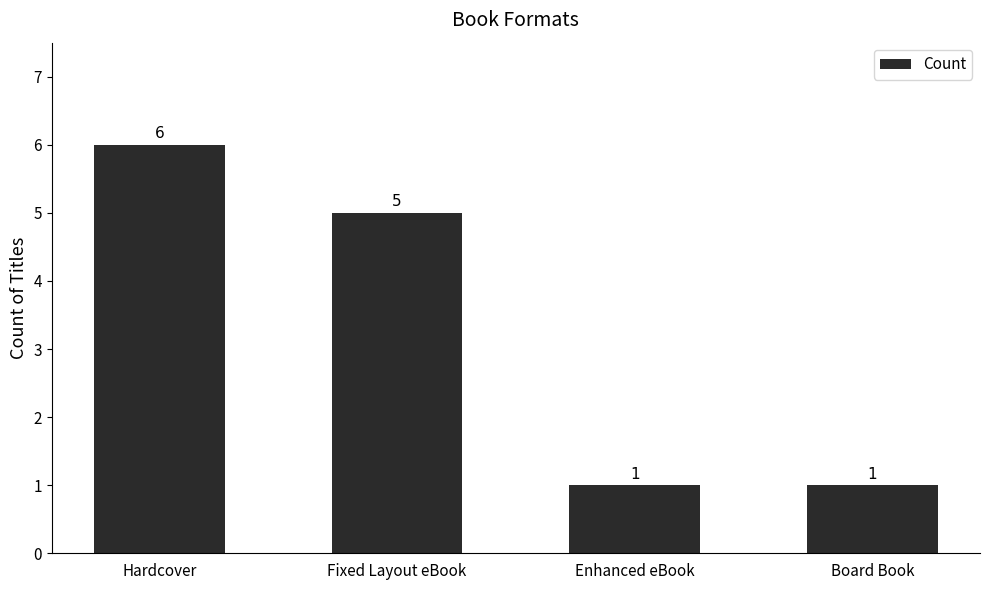

Which label corresponds to the largest value in the chart?

Hardcover